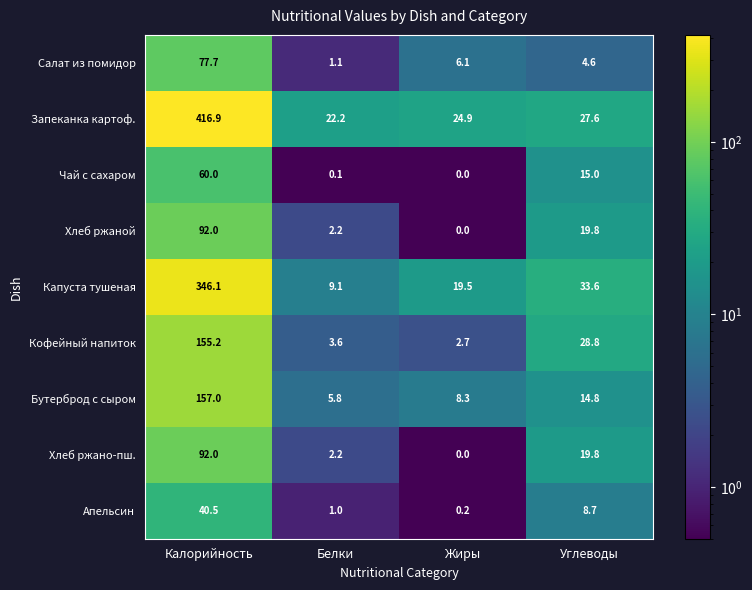

Count the number of categories in the chart.

4